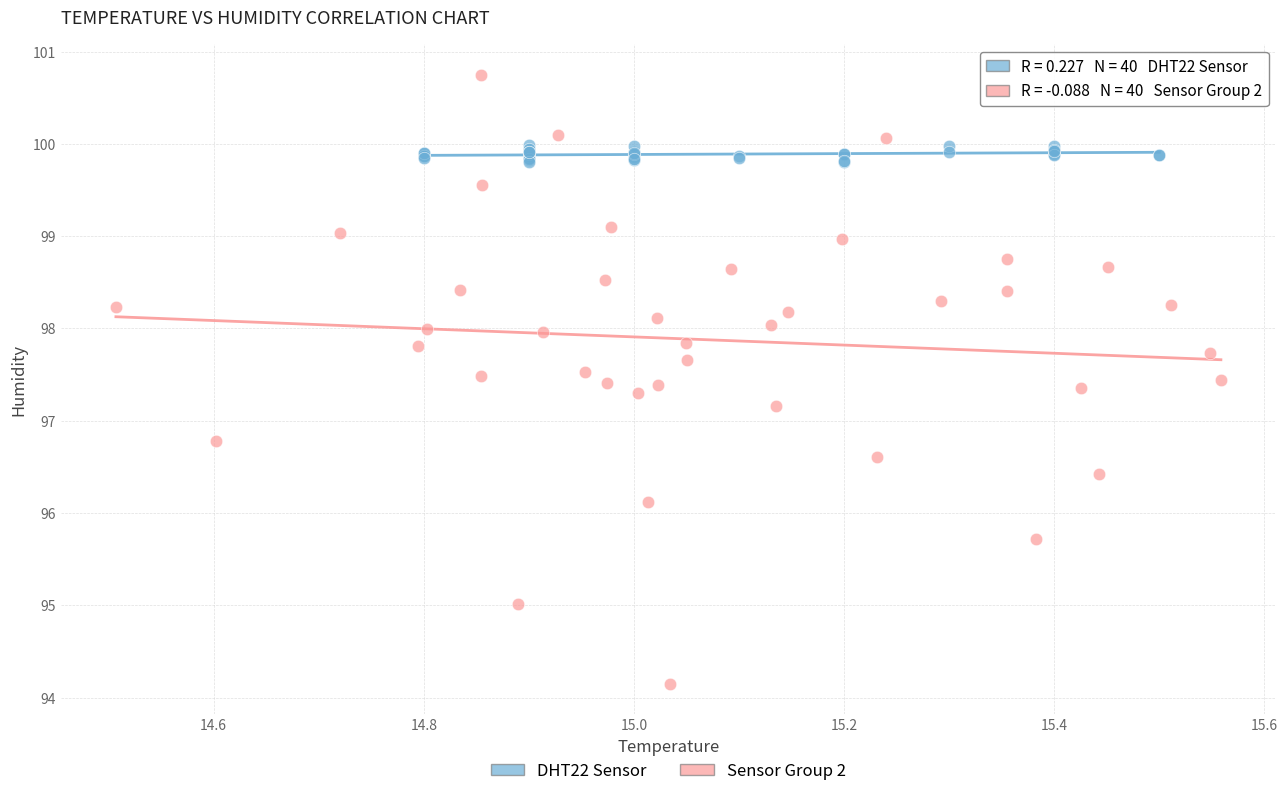

Which series reaches the maximum Y coordinate?

Sensor Group 2